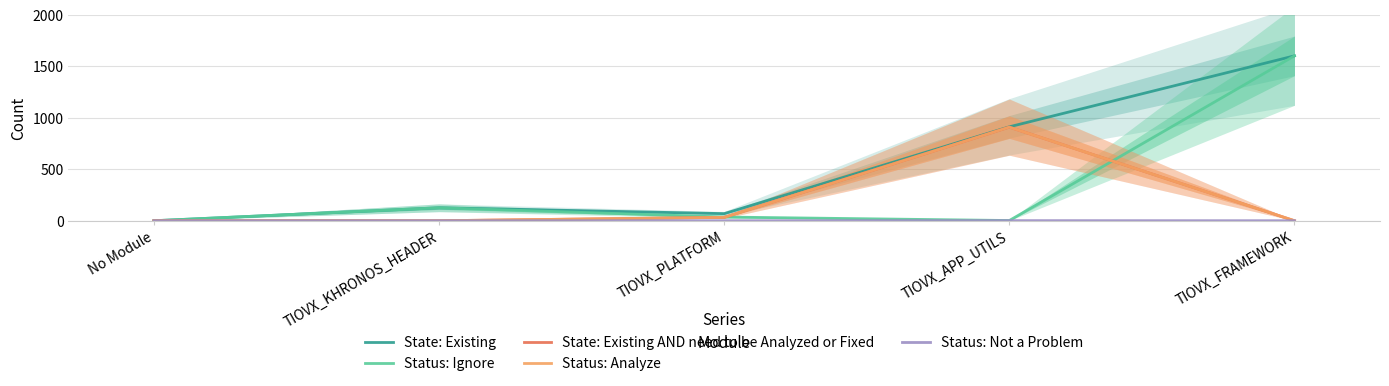

At which category is the sum across all series the highest?

TIOVX_FRAMEWORK